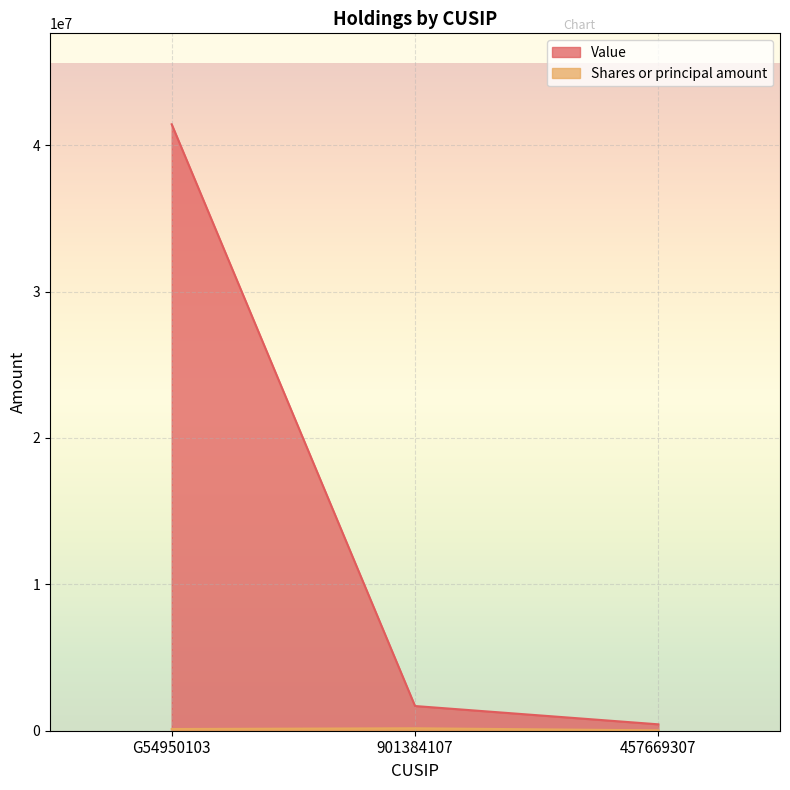

Rank the series at 901384107 from lowest to highest value.

Shares or principal amount, Value